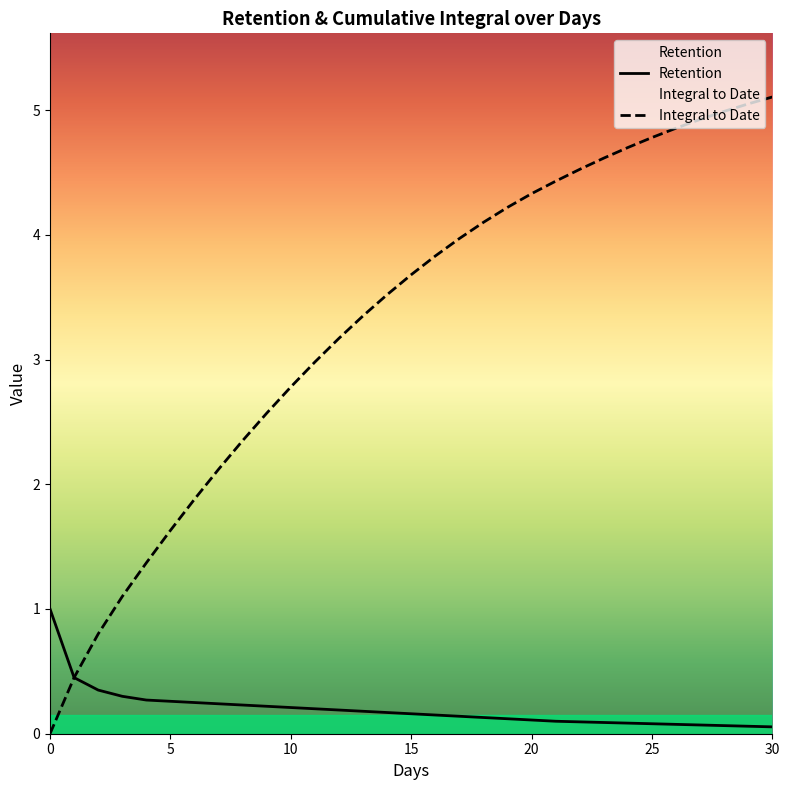

Is this an area chart (filled region under the line)?

No